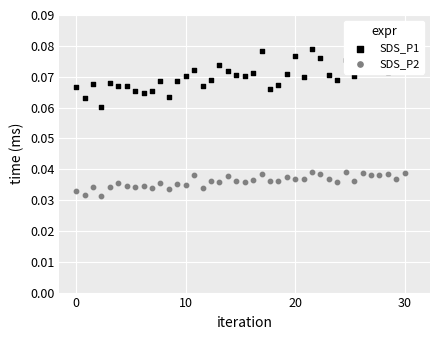

Which series reaches the minimum Y coordinate?

SDS_P2